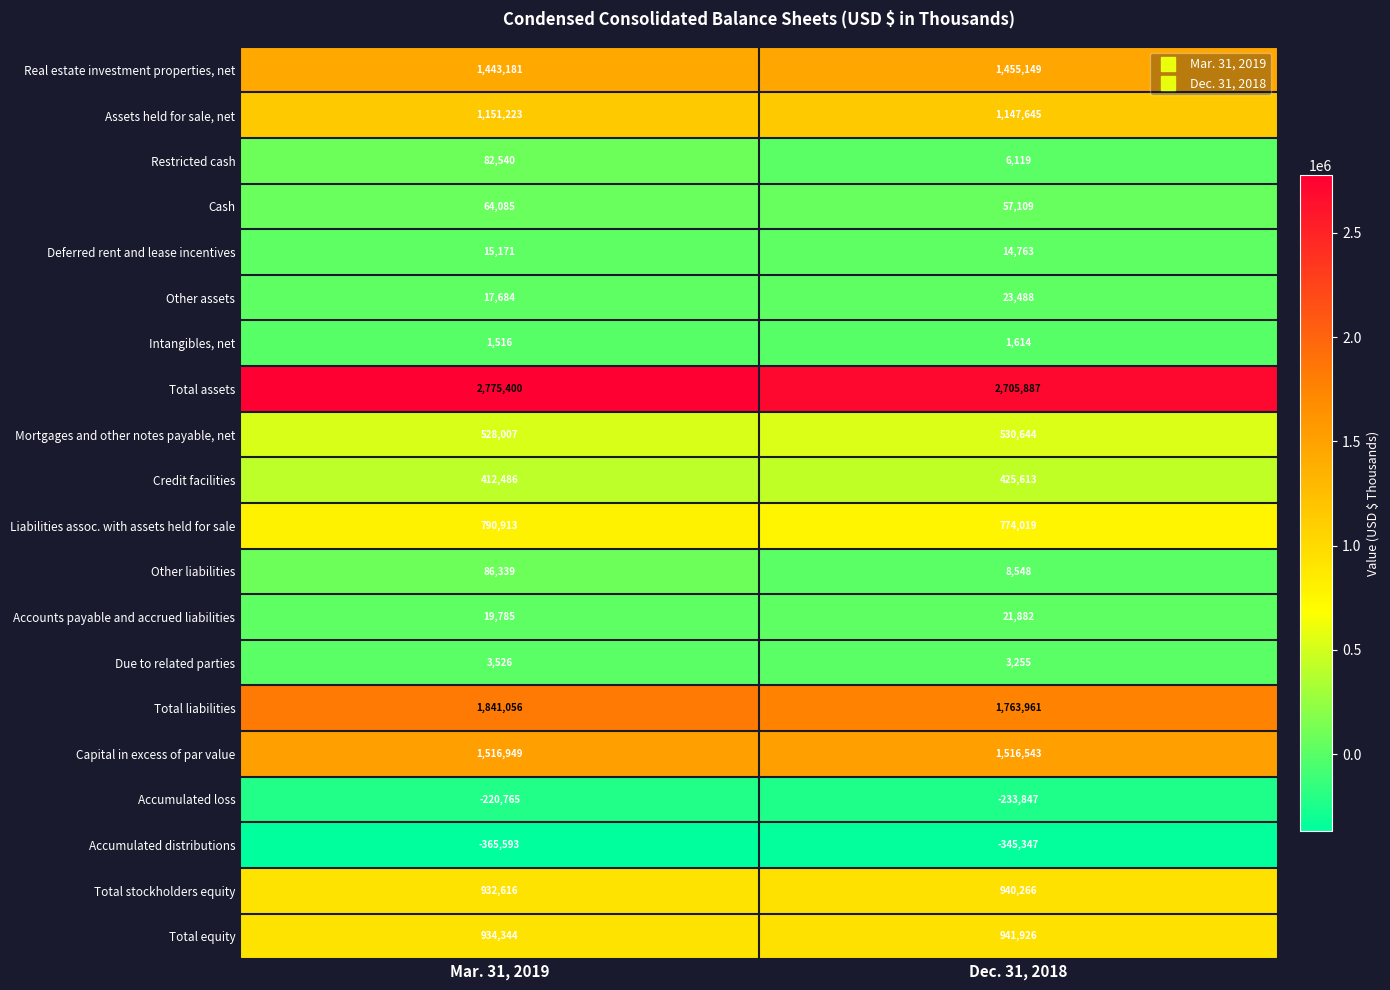

What is the spread (max minus min) of values at Mar. 31, 2019?

3140993